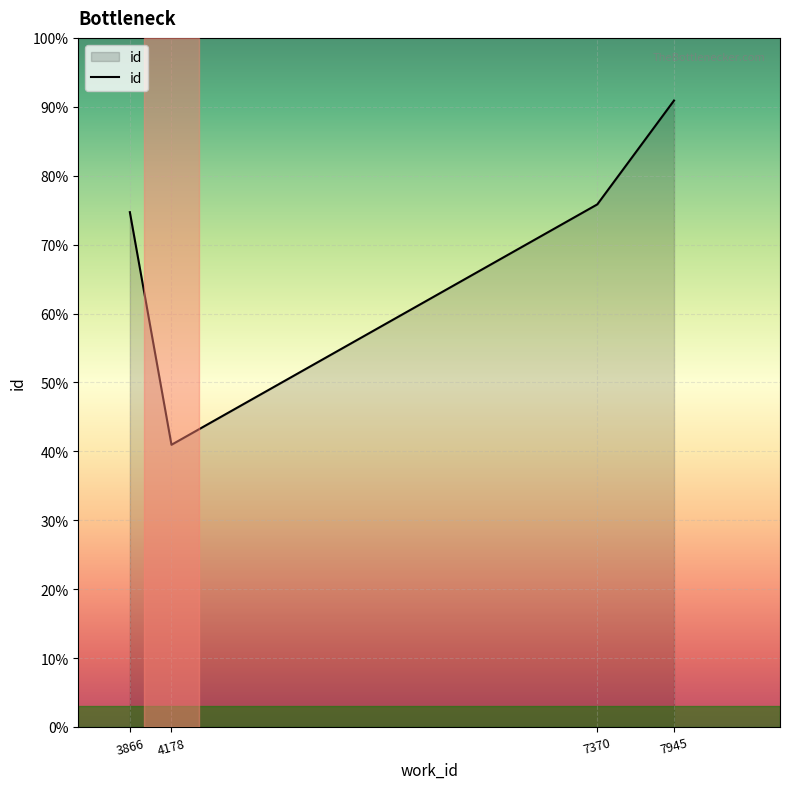

Does the chart have visible grid lines?

Yes